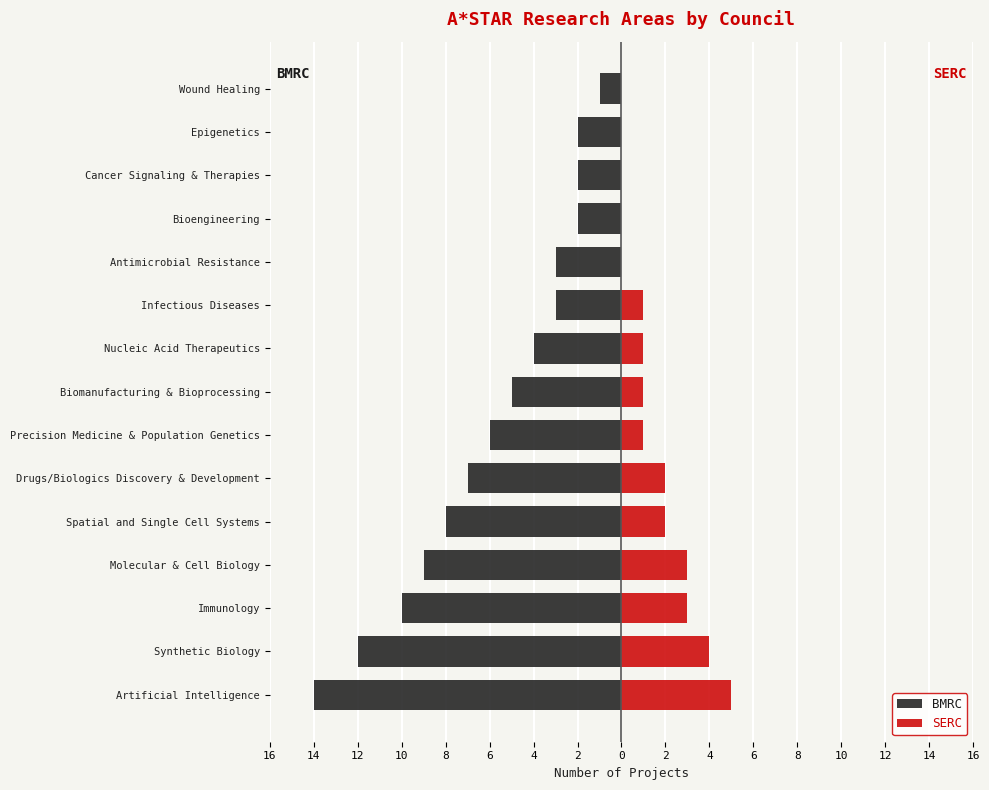

How many bars are there in each group?

2